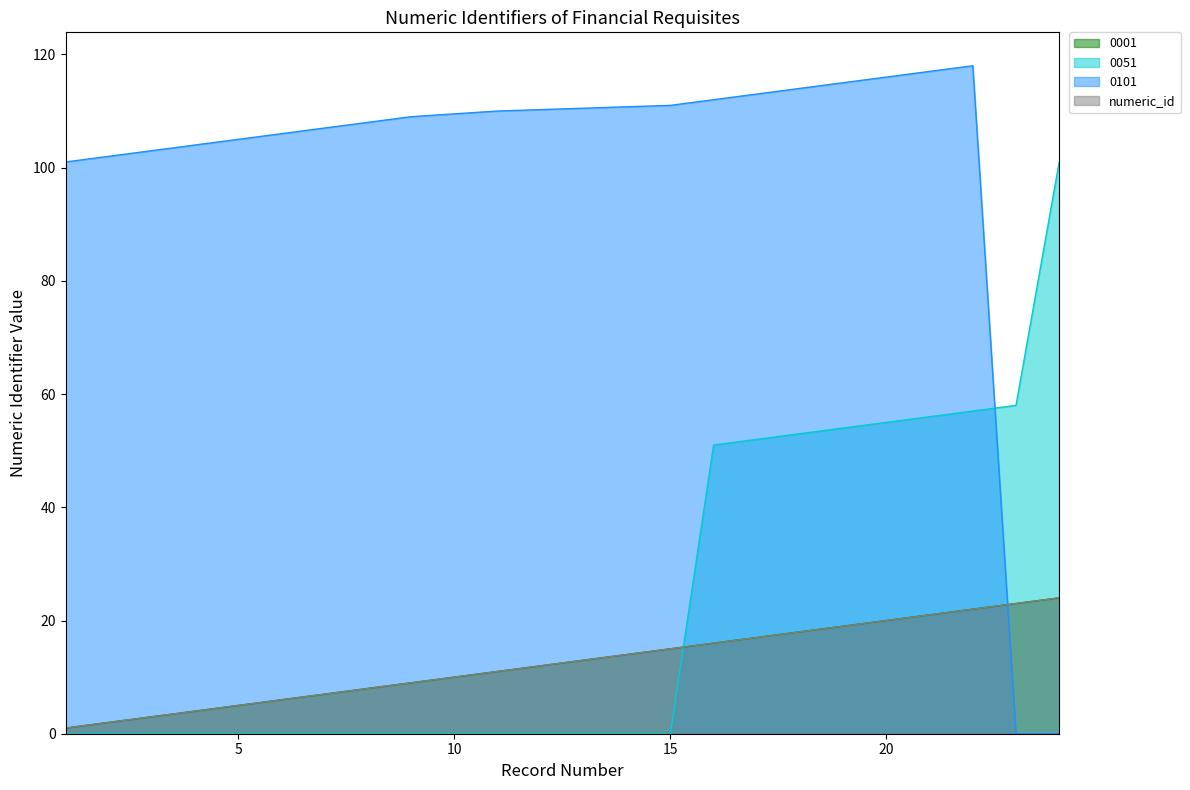

The value of 0001 at 21 is 14. True or false?

False